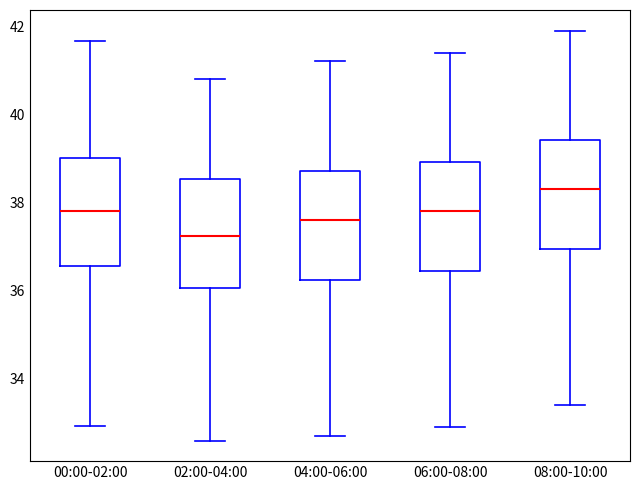

Reading left to right, transcribe this box plot: for each box, give where its median line is, the range the box spans, and where its two whiskers end, as read against the y-axis. The values are not printed on the chart, so give them approximately, as read against the axis.

00:00-02:00: median 37.8, box 36.6 to 39.0, whiskers 33.0 to 41.6
02:00-04:00: median 37.2, box 36.0 to 38.6, whiskers 32.6 to 40.8
04:00-06:00: median 37.6, box 36.2 to 38.8, whiskers 32.8 to 41.2
06:00-08:00: median 37.8, box 36.4 to 39.0, whiskers 33.0 to 41.4
08:00-10:00: median 38.4, box 37.0 to 39.4, whiskers 33.4 to 42.0